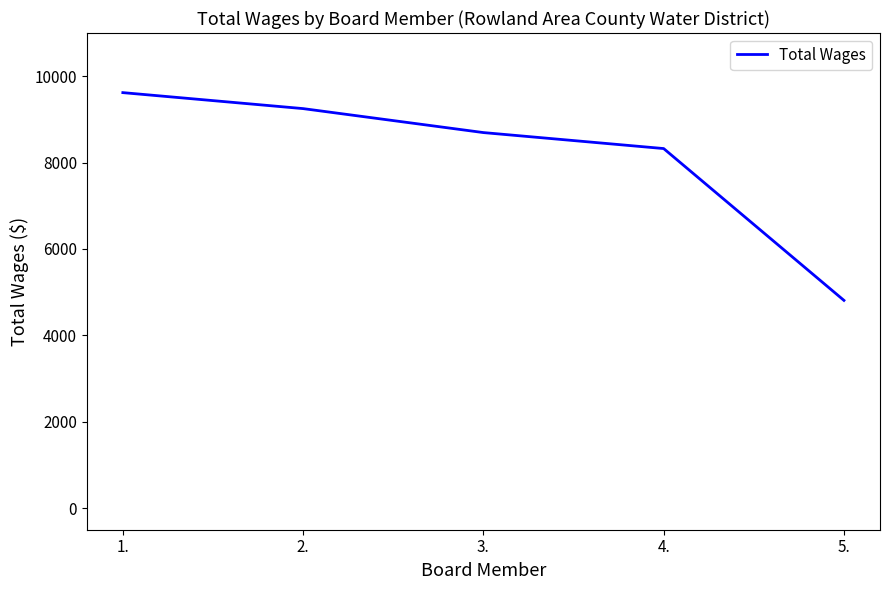

List the labels in order of value, smallest first.

5., 4., 3., 2., 1.